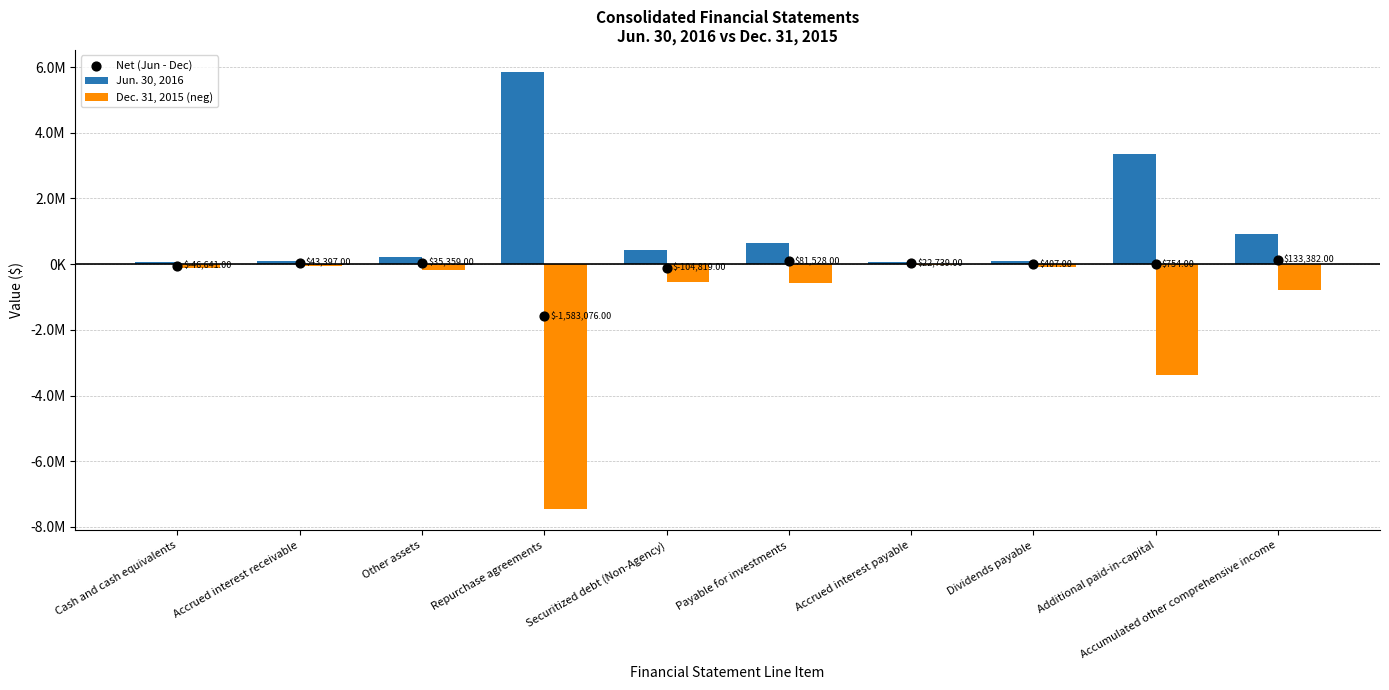

Which series reaches the minimum Y coordinate?

Dec. 31, 2015 (neg)